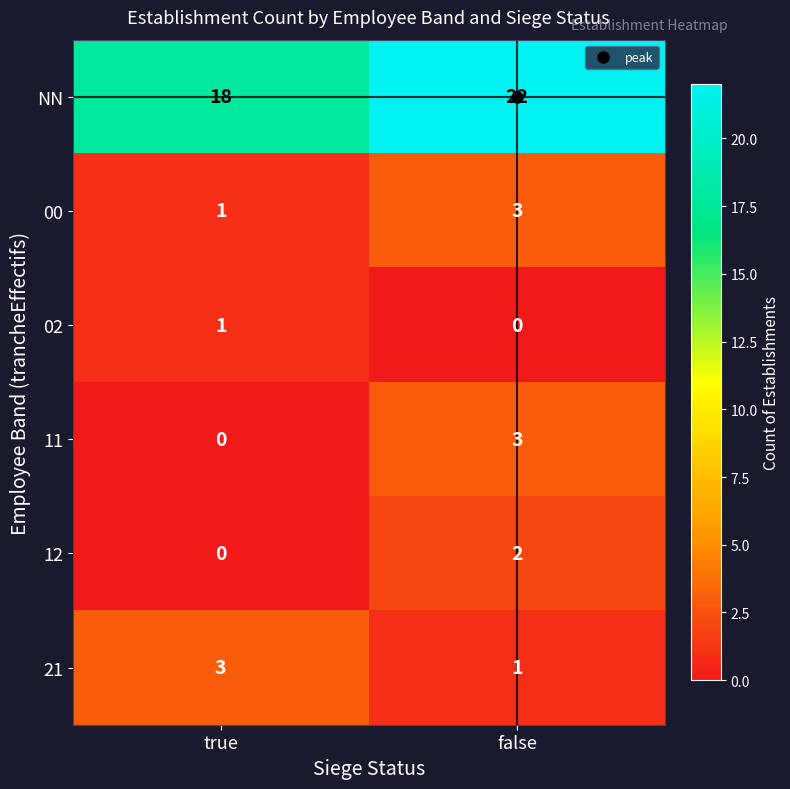

Rank the categories by NN value from lowest to highest.

true, false